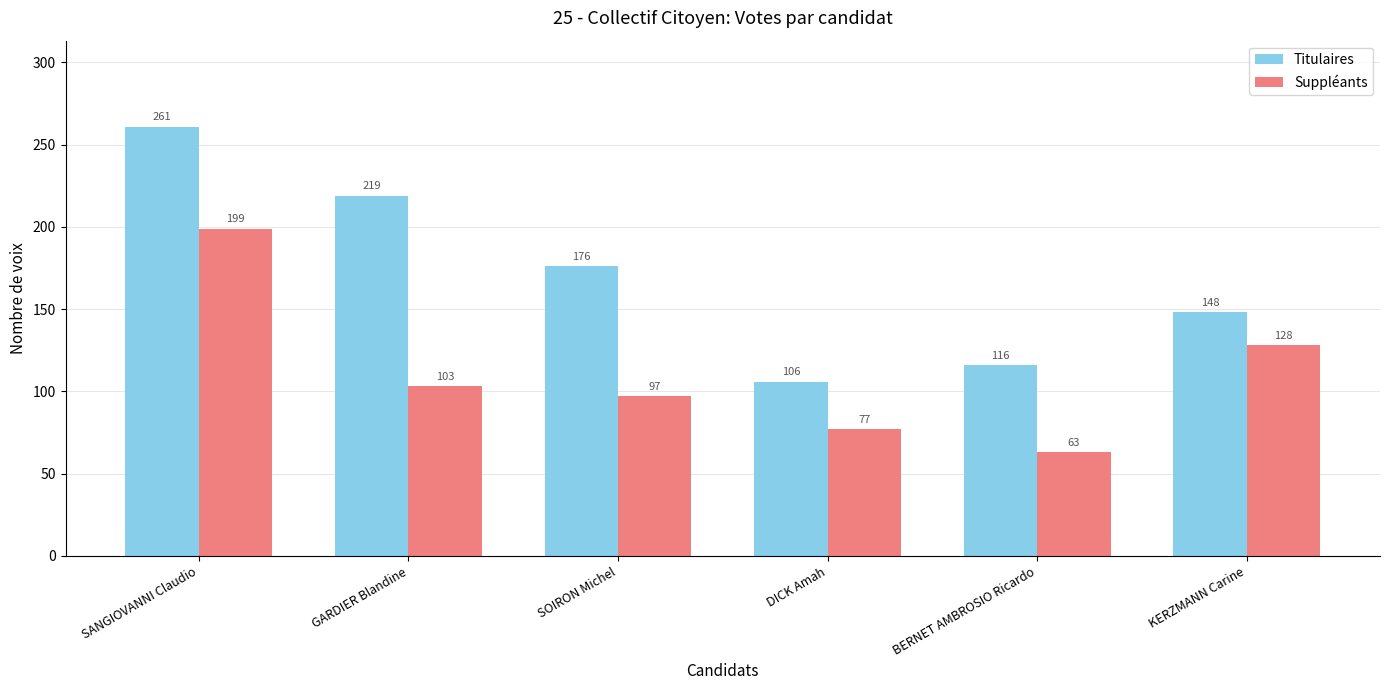

At DICK Amah, list the series in order from smallest to largest.

Suppléants, Titulaires